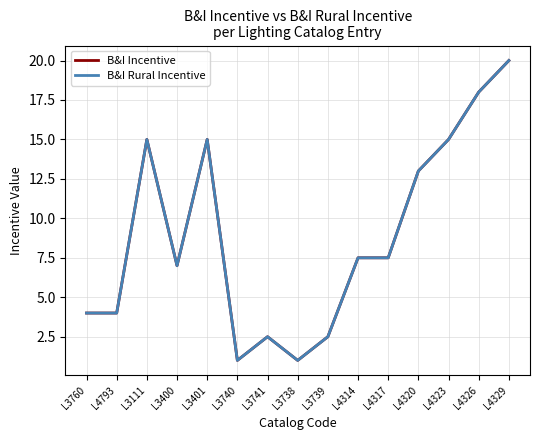

True or false: B&I Incentive has a value of 18.0 at L4326.

True